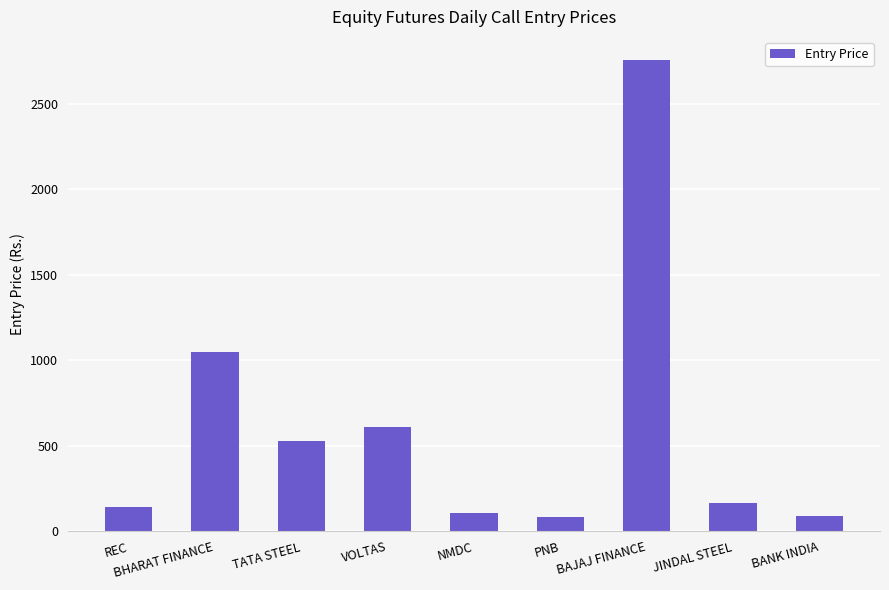

Where does the data first go above 168?

BHARAT FINANCE